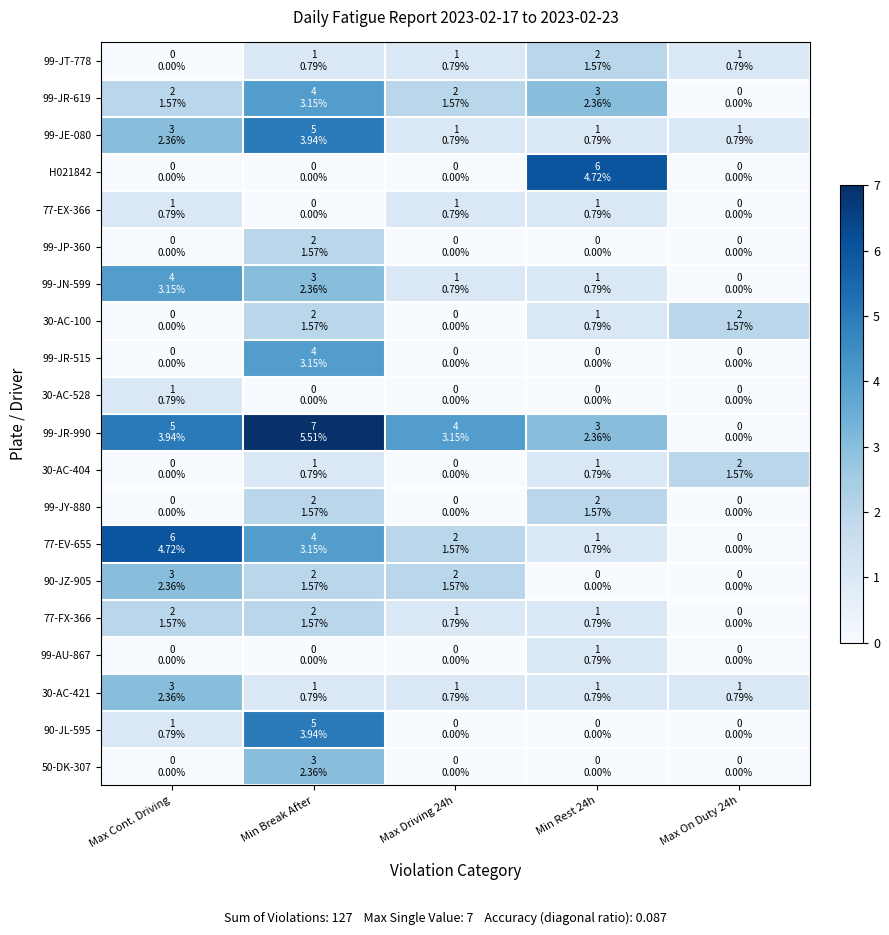

Reading left to right, what are all the values shown in this chart?

99-JT-778: Max Cont. Driving=0	Min Break After=1	Max Driving 24h=1	Min Rest 24h=2	Max On Duty 24h=1
99-JR-619: Max Cont. Driving=2	Min Break After=4	Max Driving 24h=2	Min Rest 24h=3	Max On Duty 24h=0
99-JE-080: Max Cont. Driving=3	Min Break After=5	Max Driving 24h=1	Min Rest 24h=1	Max On Duty 24h=1
H021842: Max Cont. Driving=0	Min Break After=0	Max Driving 24h=0	Min Rest 24h=6	Max On Duty 24h=0
77-EX-366: Max Cont. Driving=1	Min Break After=0	Max Driving 24h=1	Min Rest 24h=1	Max On Duty 24h=0
99-JP-360: Max Cont. Driving=0	Min Break After=2	Max Driving 24h=0	Min Rest 24h=0	Max On Duty 24h=0
99-JN-599: Max Cont. Driving=4	Min Break After=3	Max Driving 24h=1	Min Rest 24h=1	Max On Duty 24h=0
30-AC-100: Max Cont. Driving=0	Min Break After=2	Max Driving 24h=0	Min Rest 24h=1	Max On Duty 24h=2
99-JR-515: Max Cont. Driving=0	Min Break After=4	Max Driving 24h=0	Min Rest 24h=0	Max On Duty 24h=0
30-AC-528: Max Cont. Driving=1	Min Break After=0	Max Driving 24h=0	Min Rest 24h=0	Max On Duty 24h=0
99-JR-990: Max Cont. Driving=5	Min Break After=7	Max Driving 24h=4	Min Rest 24h=3	Max On Duty 24h=0
30-AC-404: Max Cont. Driving=0	Min Break After=1	Max Driving 24h=0	Min Rest 24h=1	Max On Duty 24h=2
99-JY-880: Max Cont. Driving=0	Min Break After=2	Max Driving 24h=0	Min Rest 24h=2	Max On Duty 24h=0
77-EV-655: Max Cont. Driving=6	Min Break After=4	Max Driving 24h=2	Min Rest 24h=1	Max On Duty 24h=0
90-JZ-905: Max Cont. Driving=3	Min Break After=2	Max Driving 24h=2	Min Rest 24h=0	Max On Duty 24h=0
77-FX-366: Max Cont. Driving=2	Min Break After=2	Max Driving 24h=1	Min Rest 24h=1	Max On Duty 24h=0
99-AU-867: Max Cont. Driving=0	Min Break After=0	Max Driving 24h=0	Min Rest 24h=1	Max On Duty 24h=0
30-AC-421: Max Cont. Driving=3	Min Break After=1	Max Driving 24h=1	Min Rest 24h=1	Max On Duty 24h=1
90-JL-595: Max Cont. Driving=1	Min Break After=5	Max Driving 24h=0	Min Rest 24h=0	Max On Duty 24h=0
50-DK-307: Max Cont. Driving=0	Min Break After=3	Max Driving 24h=0	Min Rest 24h=0	Max On Duty 24h=0